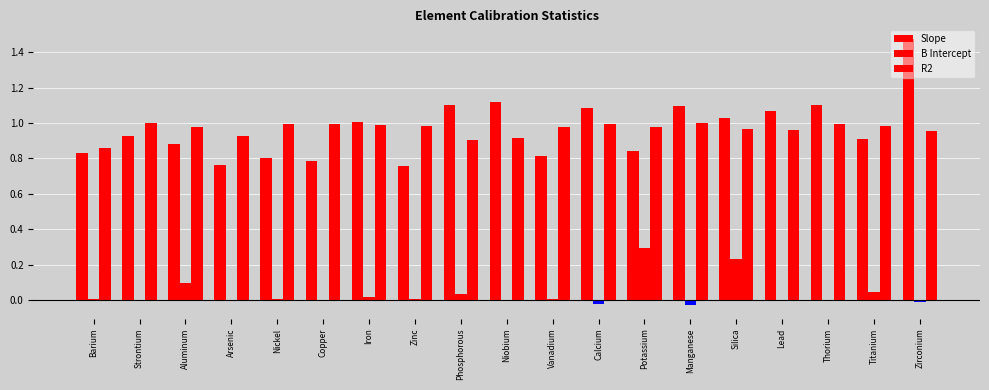

Are the bars horizontal?

No